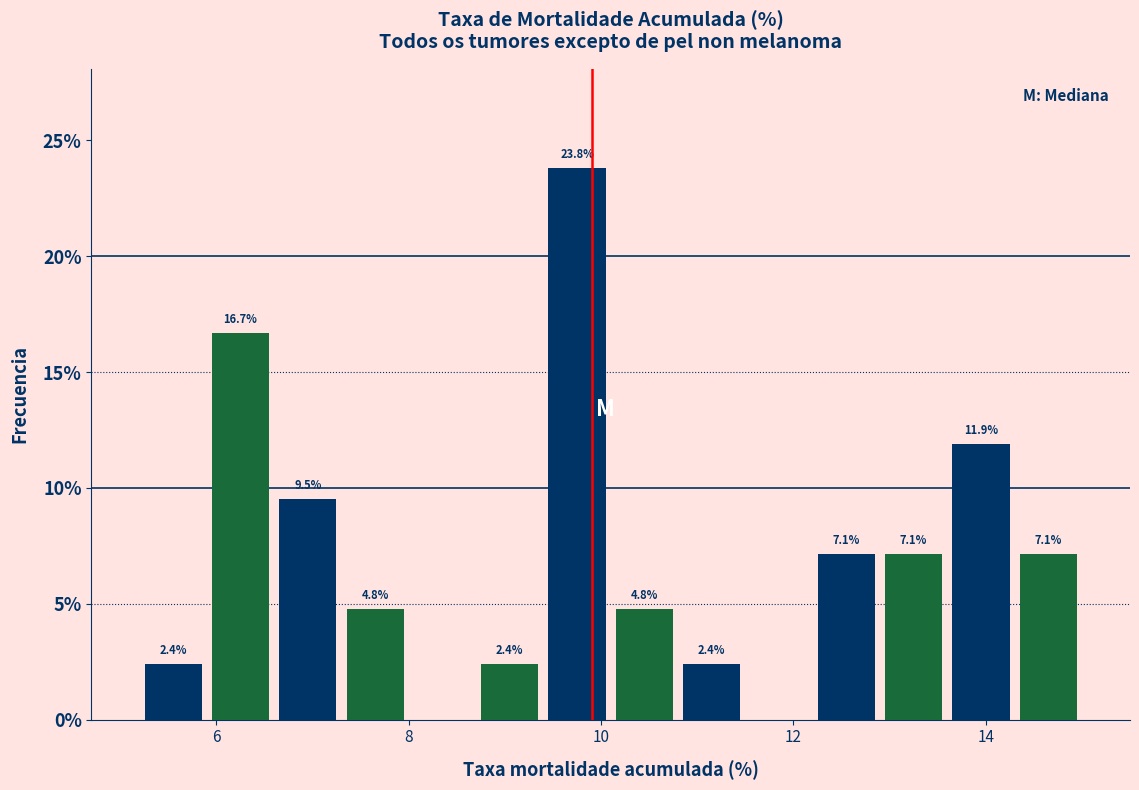

Around what value on the x-axis is the tallest bar? Give the approximate position of its centre, as read against the axis.

9.8